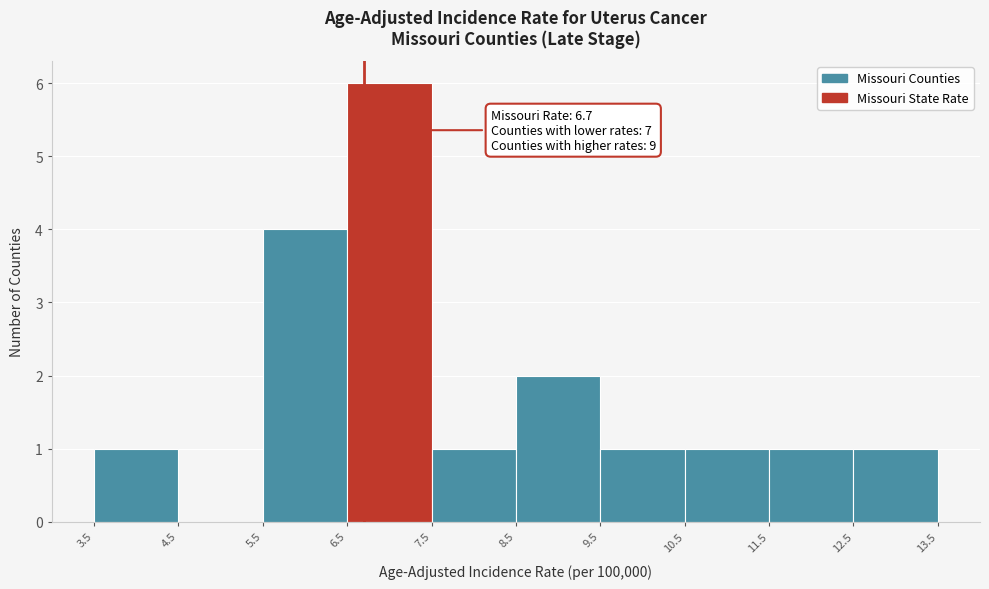

Which range on the x-axis has the tallest bar?

6.5 to 7.5